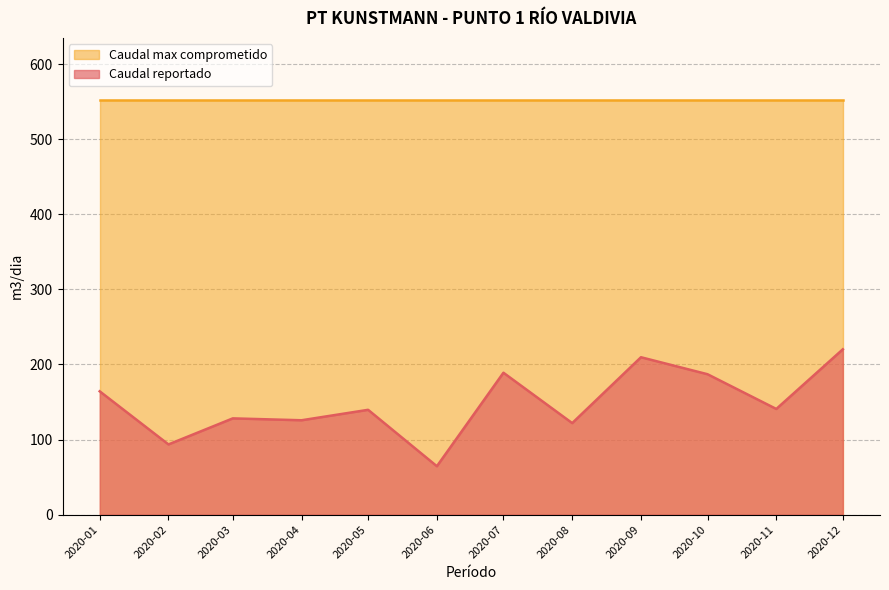

How many distinct data groups are displayed?

2